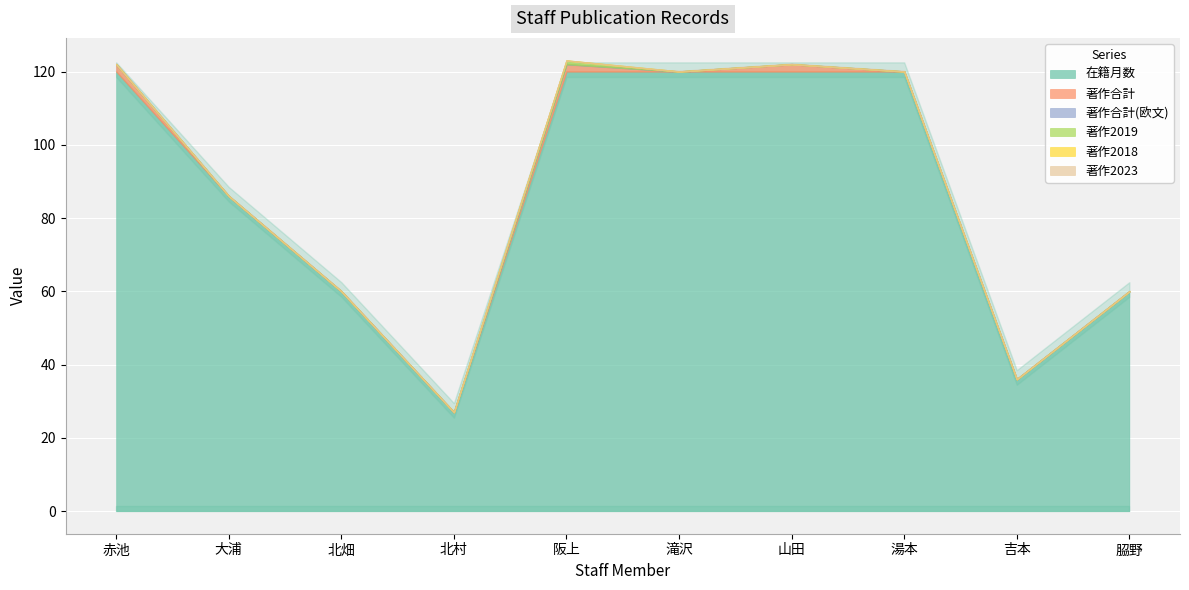

True or false: 在籍月数 and 著作合計(欧文) intersect in this chart.

False